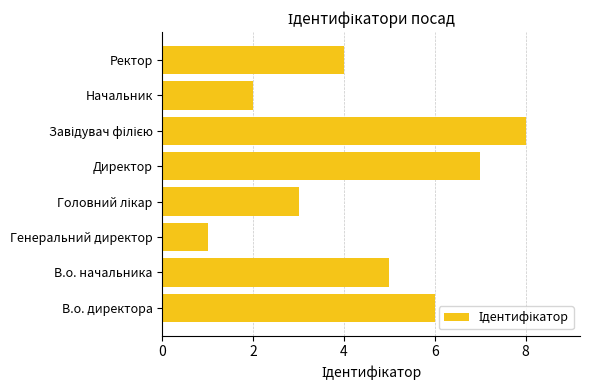

What is the change in value from В.о. начальника to Генеральний директор?

-4